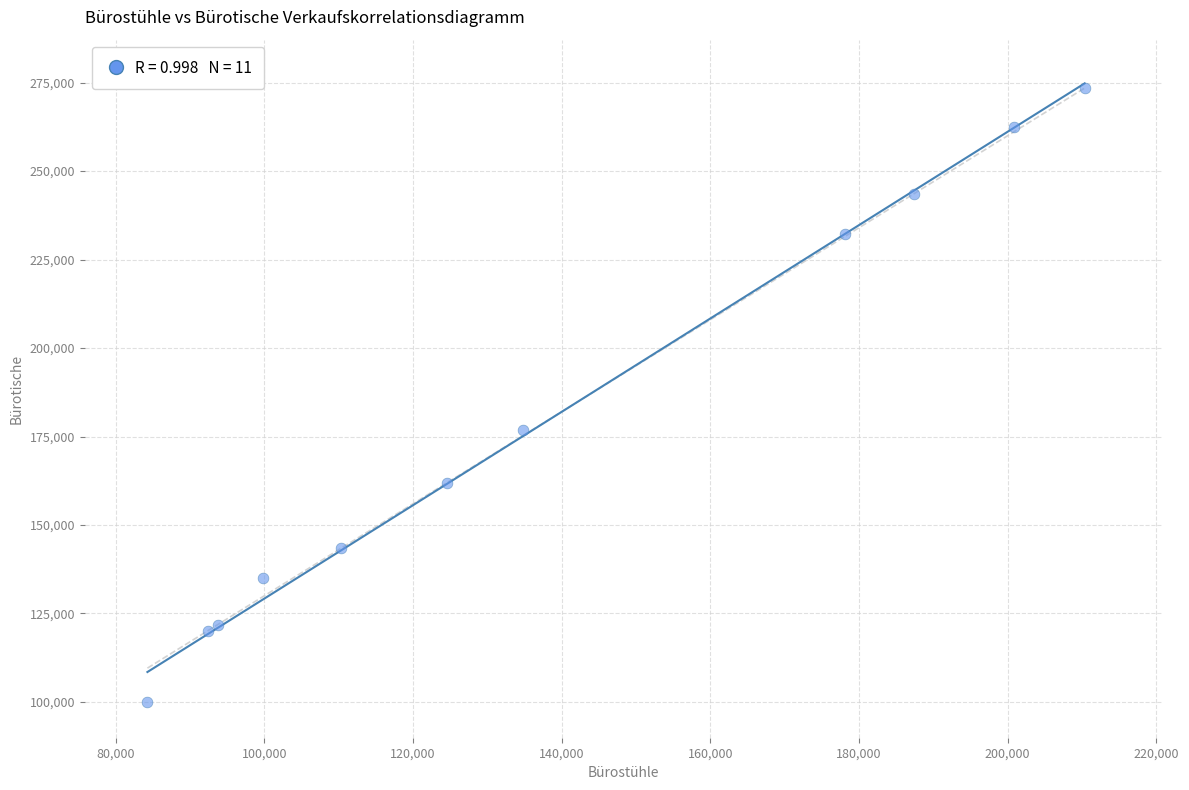

What Y value in the scatter plot is closest to 186669?

176788